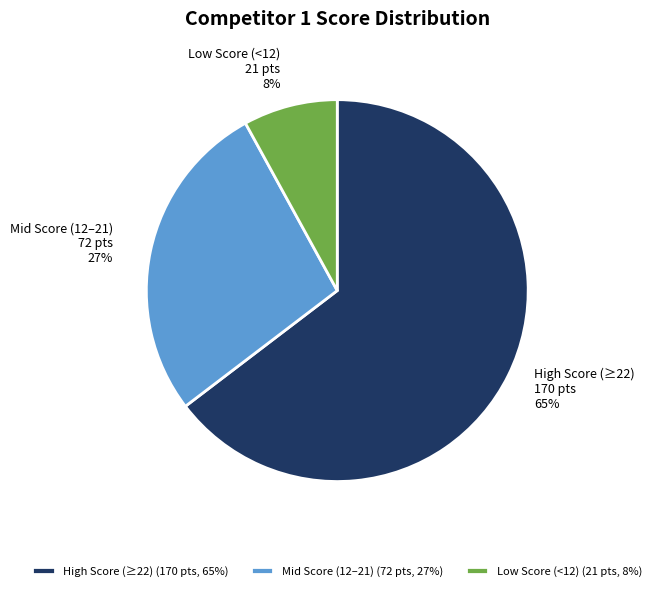

Is it true that High Score (≥22) is 65% of the pie?

True